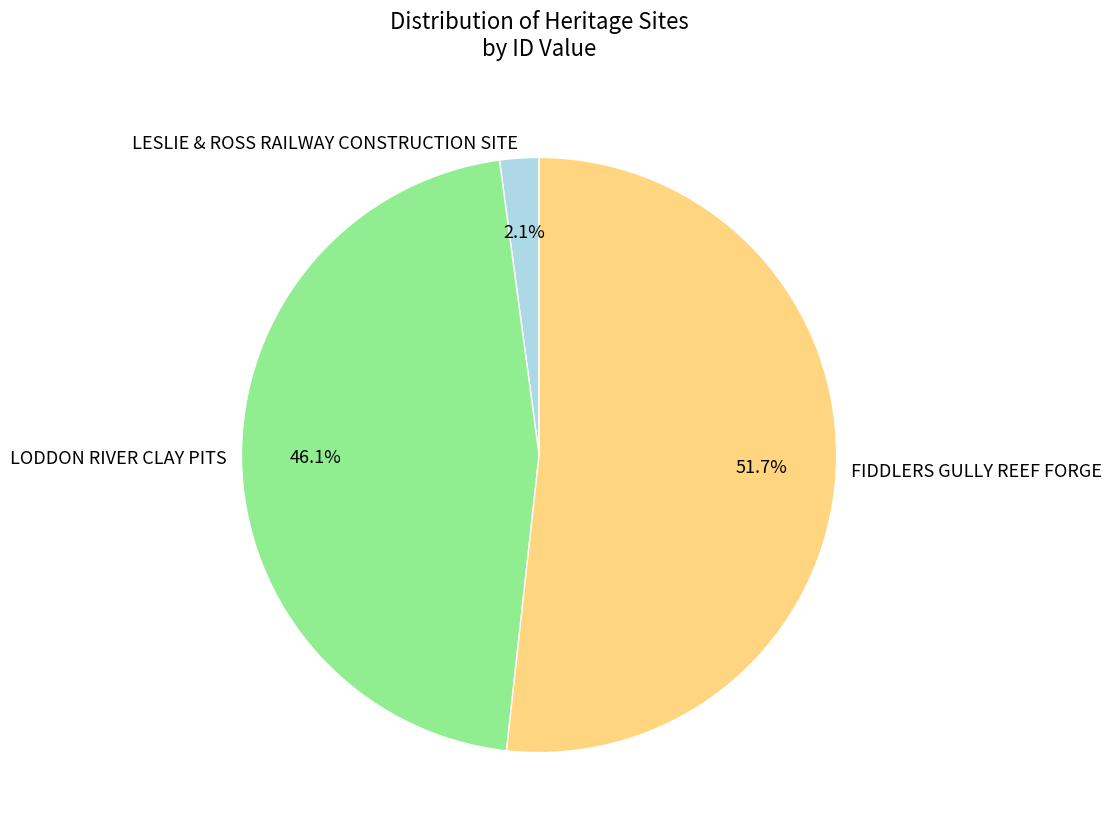

Is it true that LODDON RIVER CLAY PITS is 41% of the pie?

False